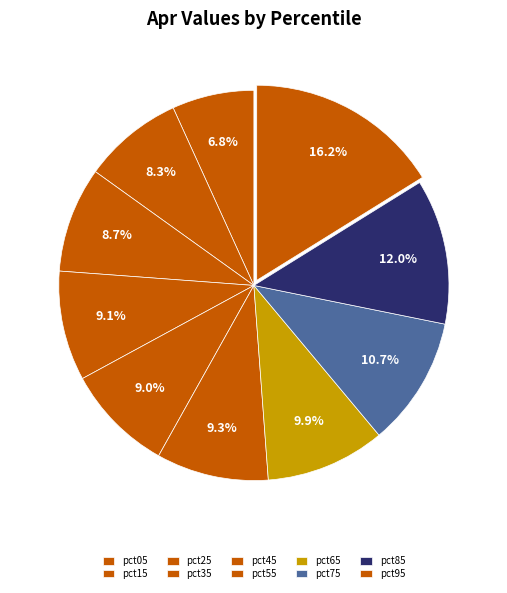

Rank the categories by value from highest to lowest.

pct95, pct85, pct75, pct65, pct55, pct35, pct45, pct25, pct15, pct05